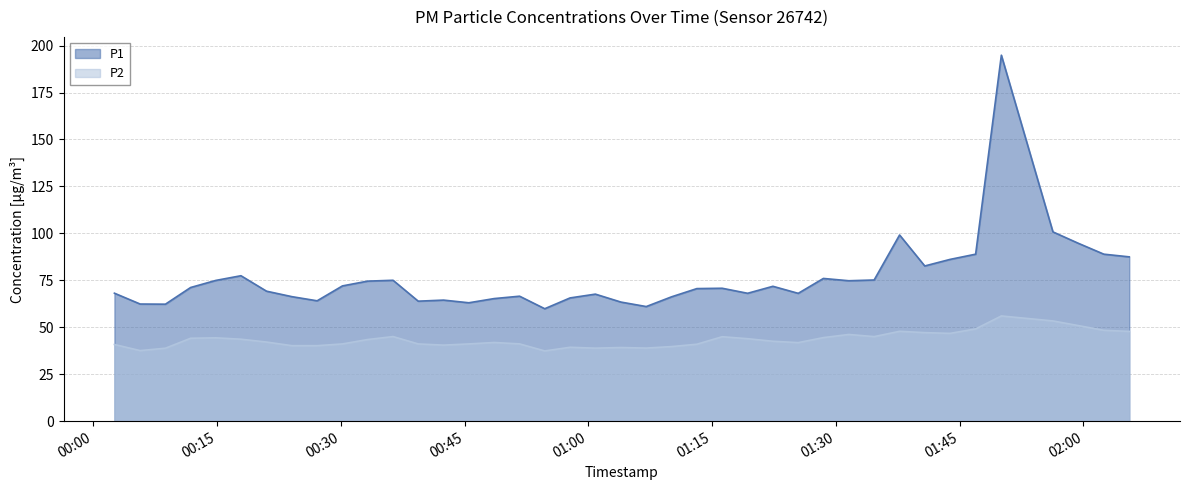

What is the value of the P1 point at the 15th from the left?

63.0